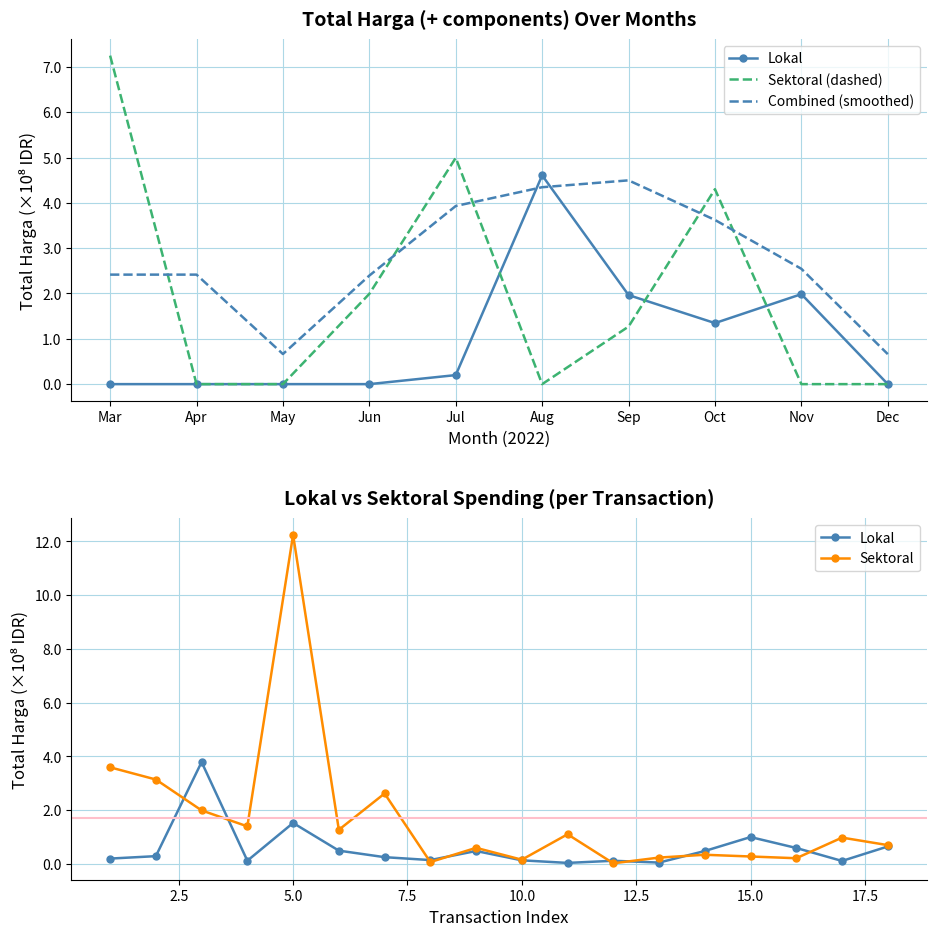

True or false: Total Harga (Sektoral) and Total Harga (Lokal) cross at least once.

True